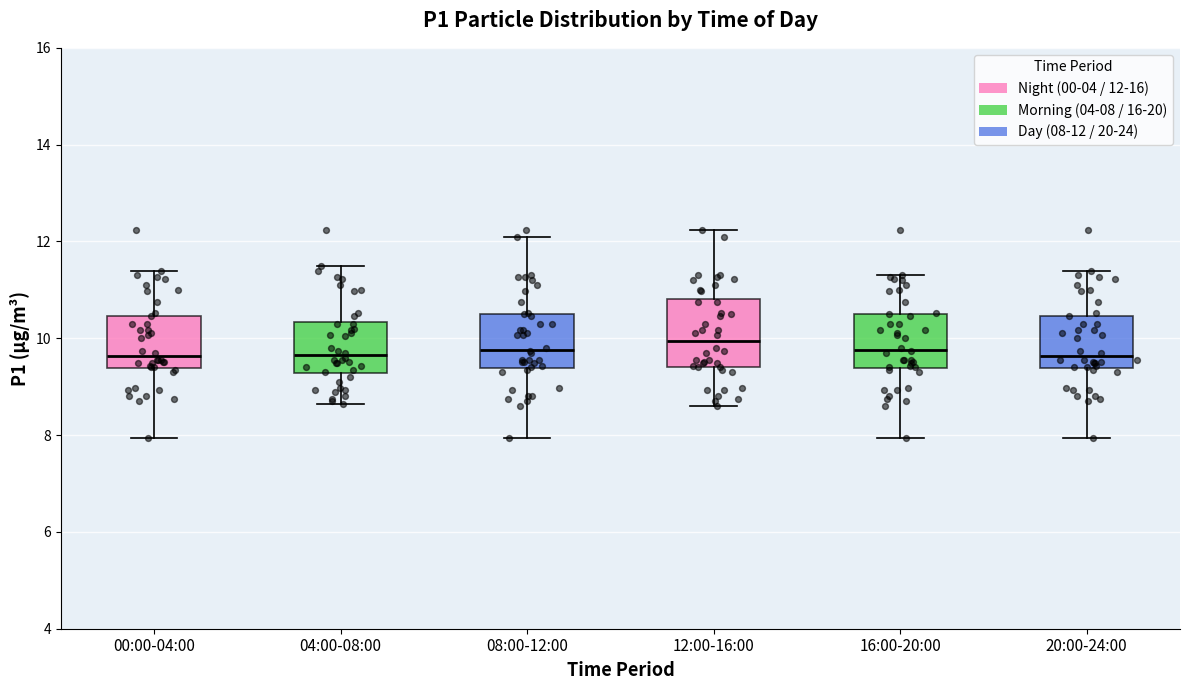

Where is the upper edge of the box for 16:00-20:00 on the y-axis? The values are not printed on the chart, so give them approximately, as read against the axis.

10.6